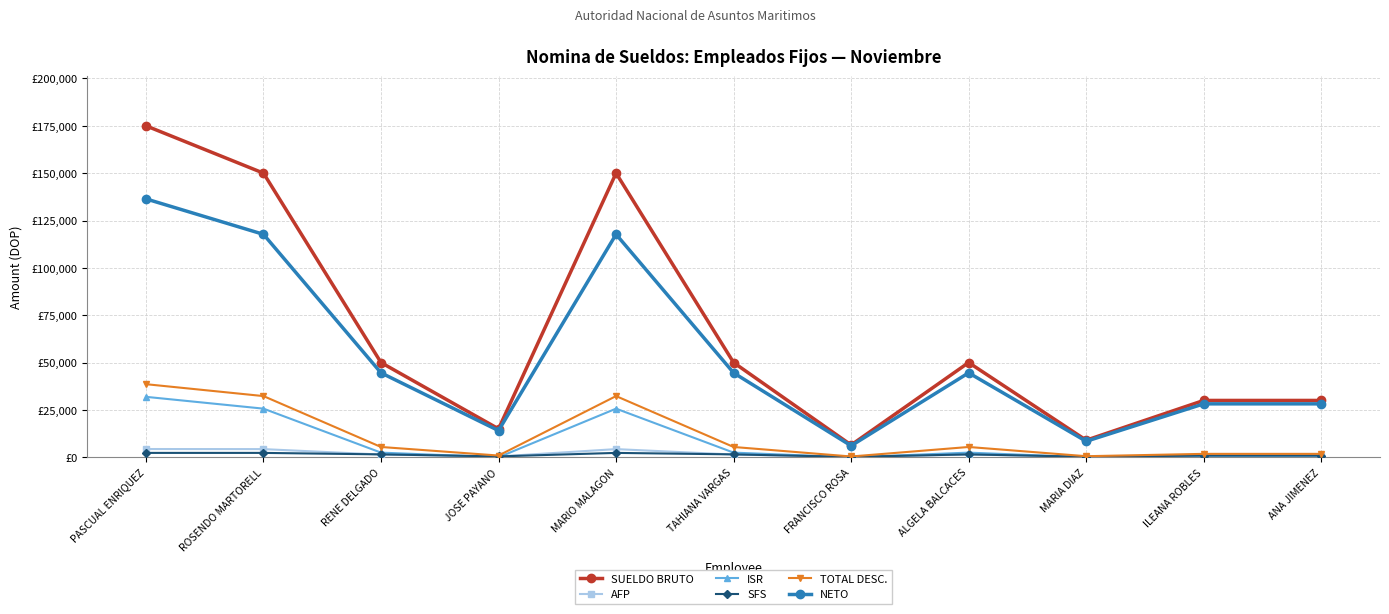

Read the ISR value at PASCUAL ENRIQUEZ.

31905.4